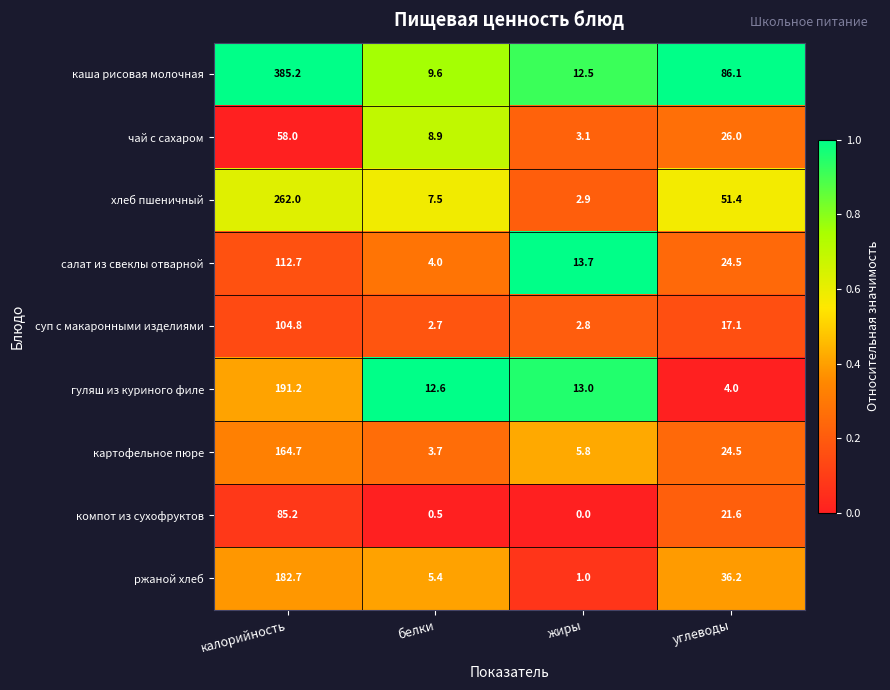

What is the average value of the ржаной хлеб series?

56.3